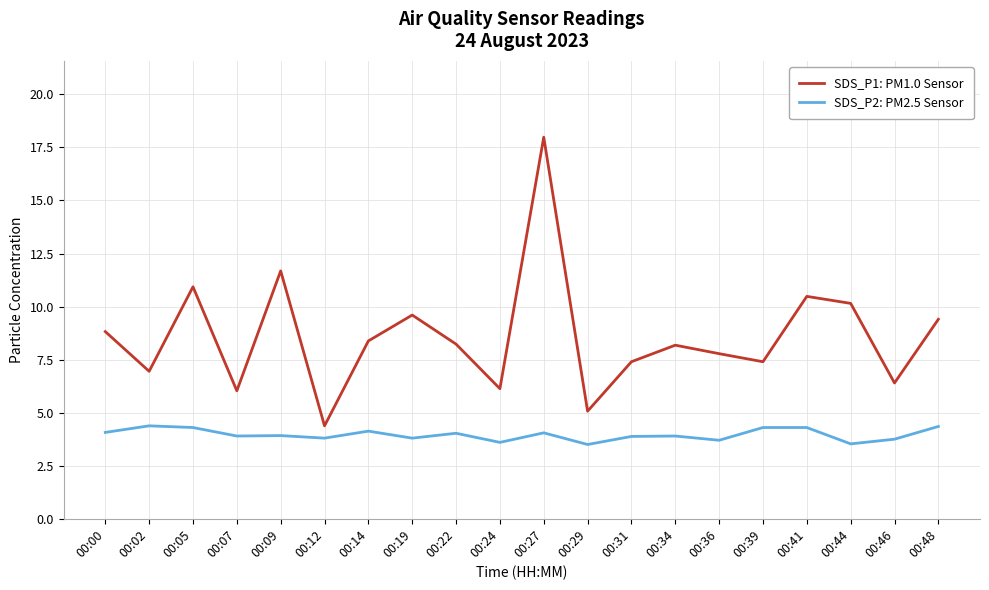

List the series in order of their overall mean, highest first.

SDS_P1: PM1.0 Sensor, SDS_P2: PM2.5 Sensor